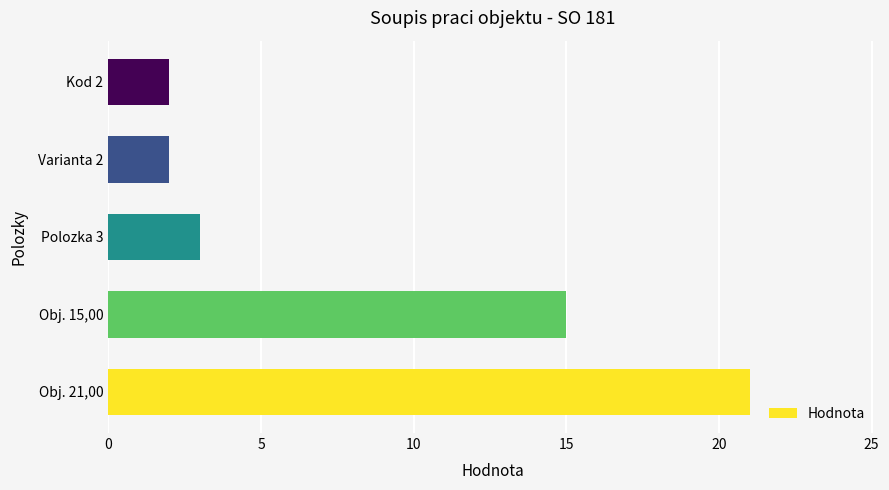

Is it true that the value at Obj. 15,00 is 15?

True